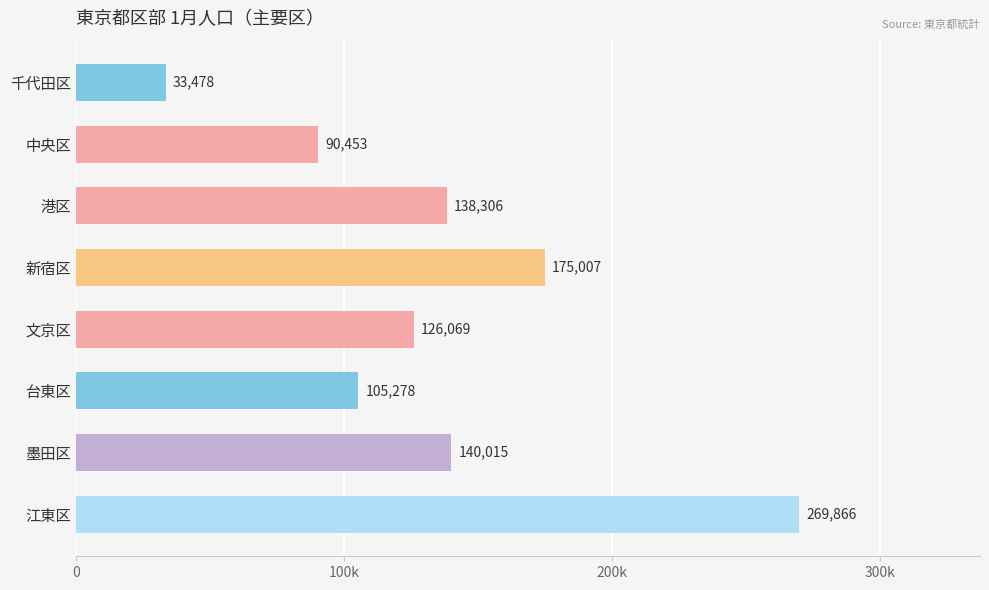

How many data points are less than 138306?

4